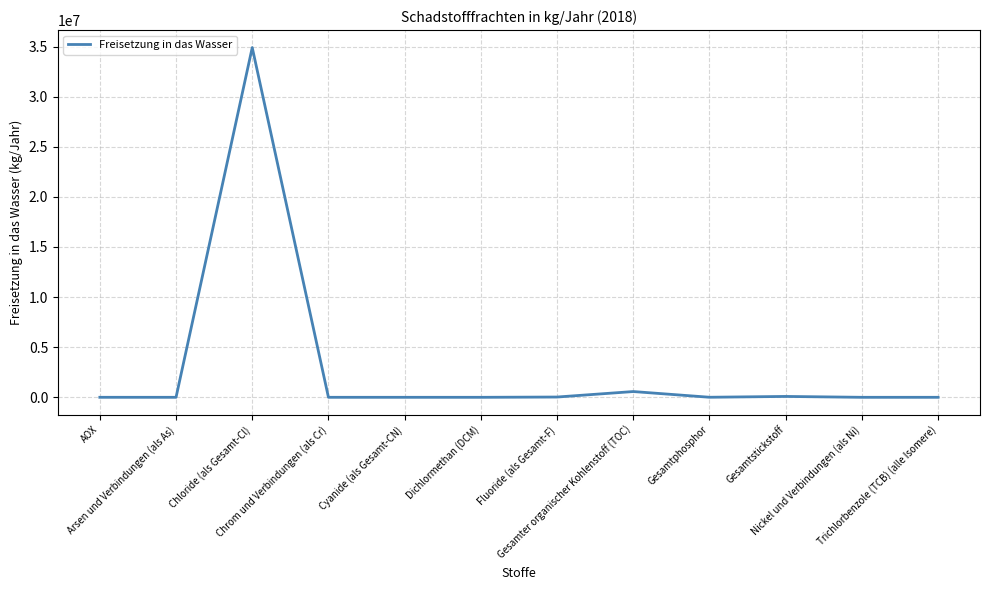

What is the maximum value shown in the chart?

34900000